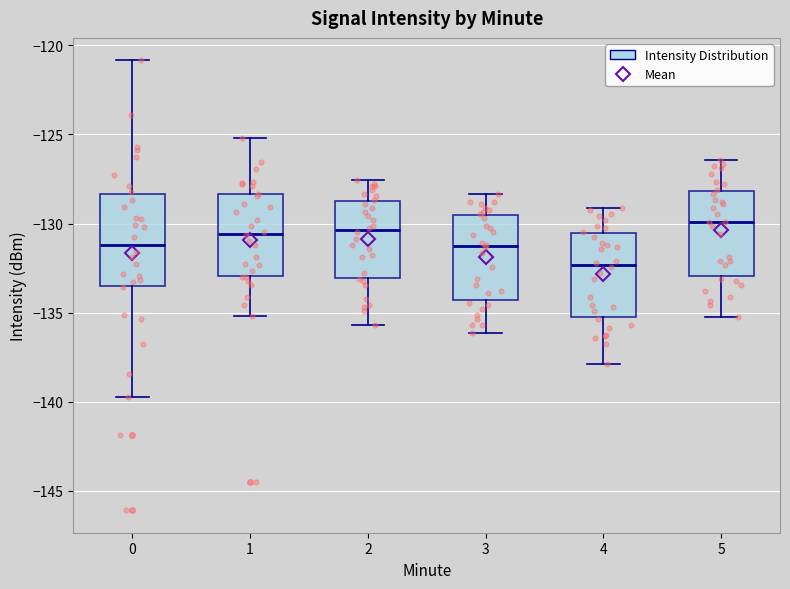

Reading left to right, read every box against the y-axis: the position of its median line, the range the box covers, and the ends of its whiskers. The values are not printed on the chart, so give them approximately, as read against the axis.

0: median -131.0, box -133.5 to -128.5, whiskers -139.5 to -121.0
1: median -130.5, box -133.0 to -128.5, whiskers -135.0 to -125.0
2: median -130.5, box -133.0 to -128.5, whiskers -135.5 to -127.5
3: median -131.5, box -134.5 to -129.5, whiskers -136.0 to -128.5
4: median -132.5, box -135.0 to -130.5, whiskers -138.0 to -129.0
5: median -130.0, box -133.0 to -128.0, whiskers -135.0 to -126.5